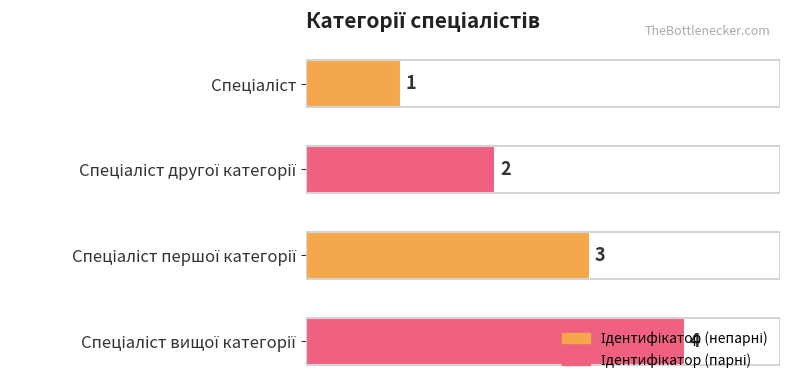

What is the greatest value displayed?

4